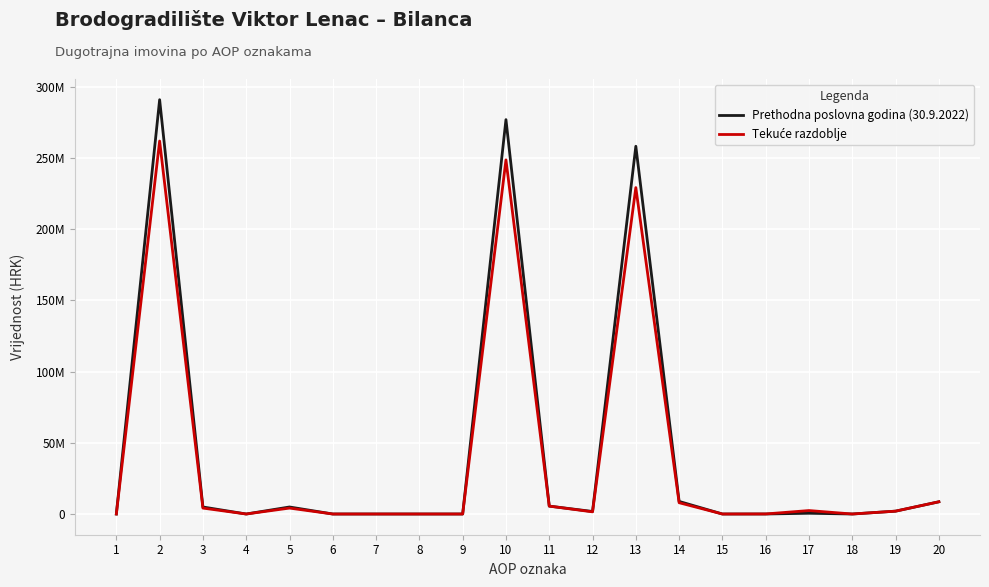

Does the chart display data point markers on the line(s)?

No